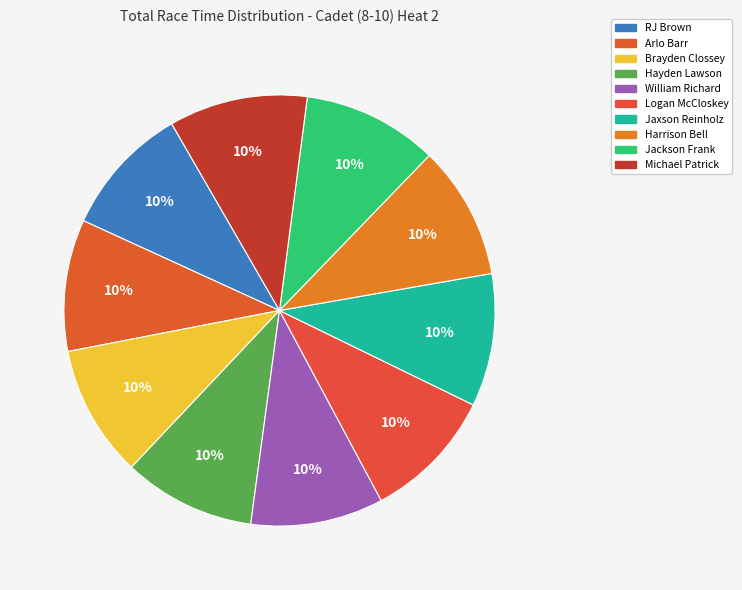

Which category has the smallest portion of the pie?

RJ Brown